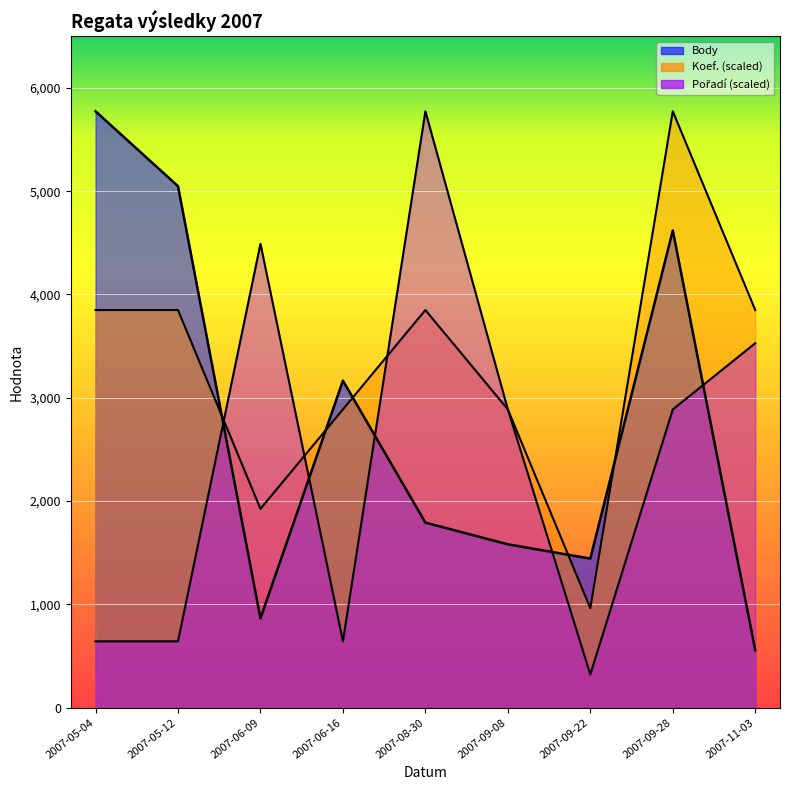

How many interior local valleys does the Body series have?

2